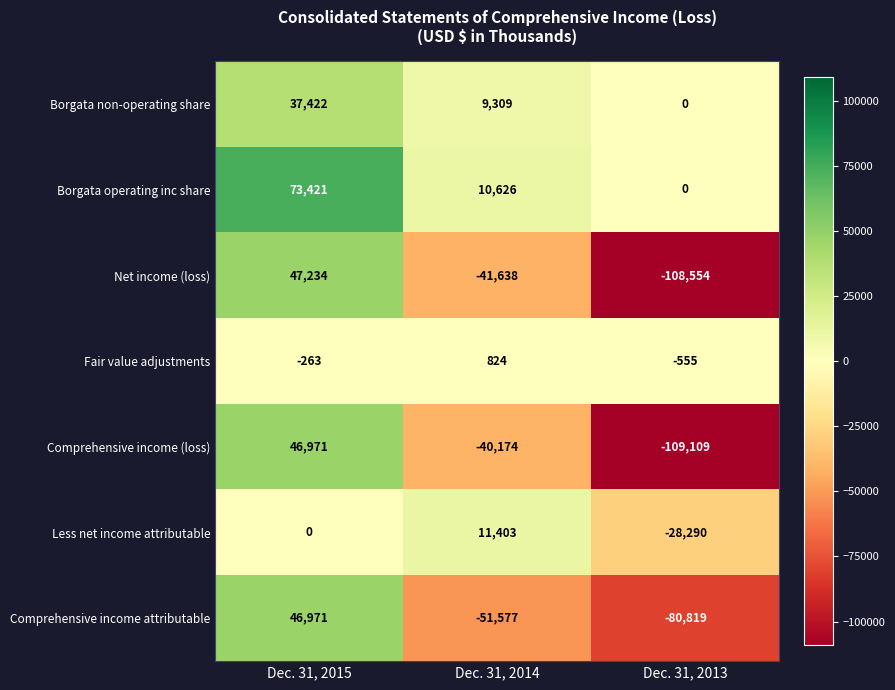

Reading left to right, transcribe all the data shown in this chart.

Borgata non-operating share: Dec. 31, 2015=37422	Dec. 31, 2014=9309	Dec. 31, 2013=0
Borgata operating inc share: Dec. 31, 2015=73421	Dec. 31, 2014=10626	Dec. 31, 2013=0
Net income (loss): Dec. 31, 2015=47234	Dec. 31, 2014=-41638	Dec. 31, 2013=-108554
Fair value adjustments: Dec. 31, 2015=-263	Dec. 31, 2014=824	Dec. 31, 2013=-555
Comprehensive income (loss): Dec. 31, 2015=46971	Dec. 31, 2014=-40174	Dec. 31, 2013=-109109
Less net income attributable: Dec. 31, 2015=0	Dec. 31, 2014=11403	Dec. 31, 2013=-28290
Comprehensive income attributable: Dec. 31, 2015=46971	Dec. 31, 2014=-51577	Dec. 31, 2013=-80819